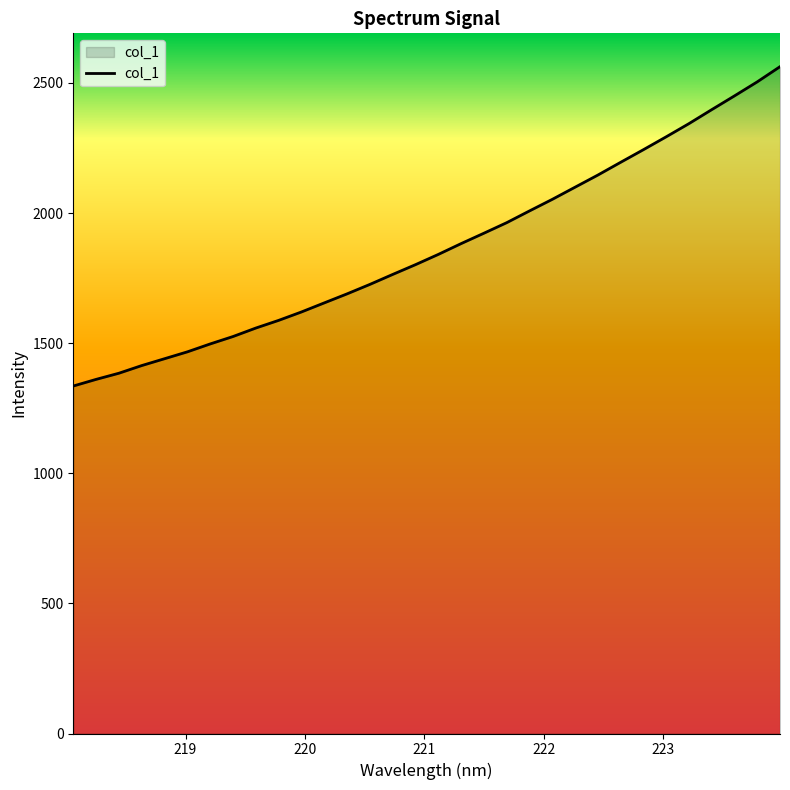

Reading left to right, transcribe all the data shown in this chart.

1335.3	1360.8	1384.5	1413.9	1440.3	1466.7	1497.0	1525.5	1558.1	1587.6	1619.9	1654.8	1689.4	1725.8	1764.1	1801.6	1841.0	1882.5	1922.4	1962.9	2008.1	2052.5	2099.3	2145.9	2194.9	2243.4	2292.9	2343.6	2397.3	2450.2	2504.2	2562.5